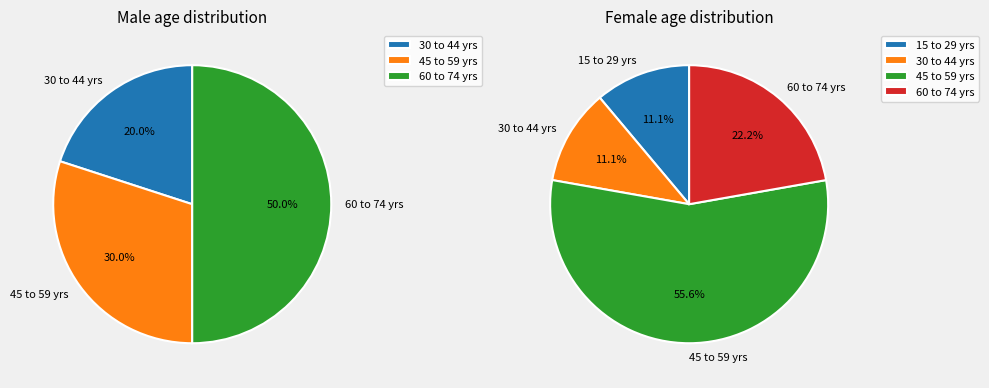

Is 40-44 the majority of the pie?

No